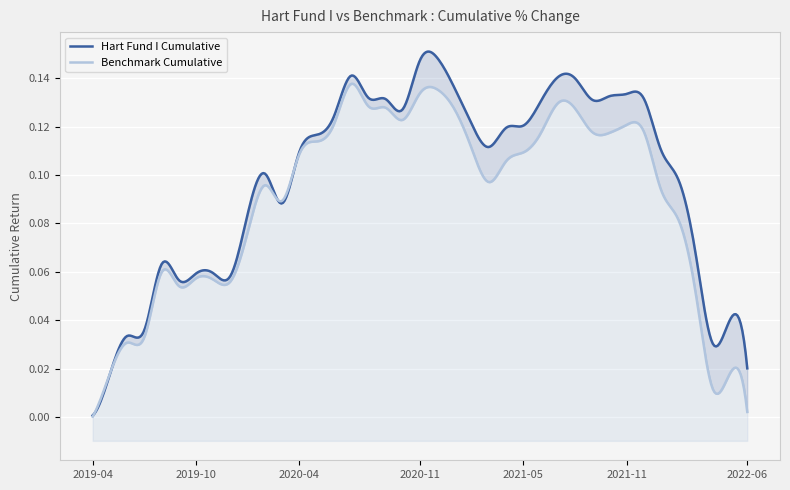

Which series has the largest total across all categories?

Hart Fund I Cumulative